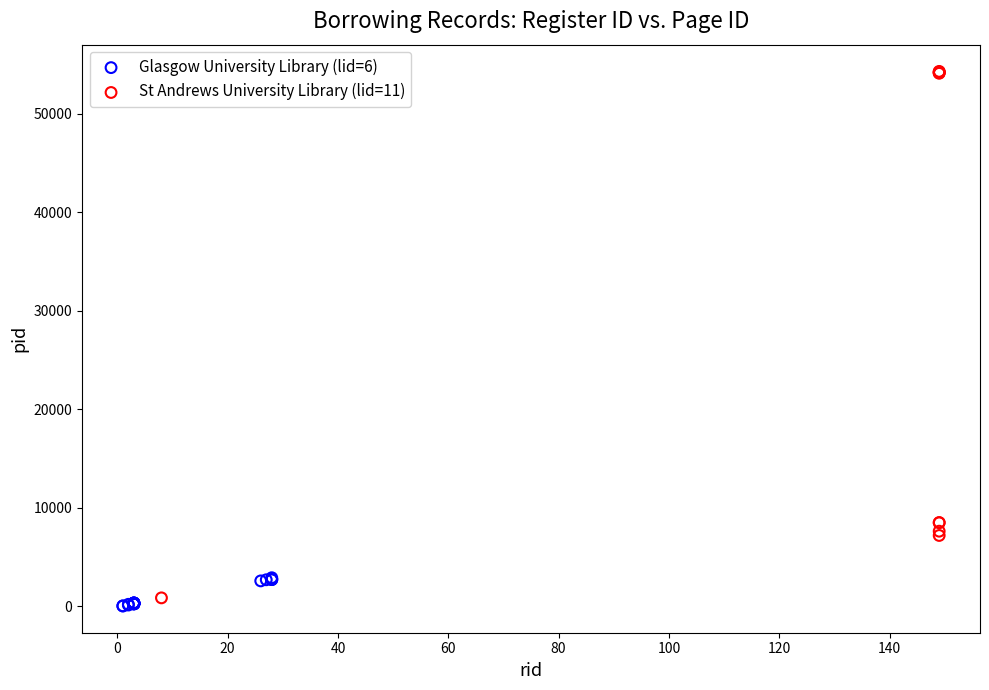

Which series reaches the maximum Y coordinate?

St Andrews University Library (lid=11)